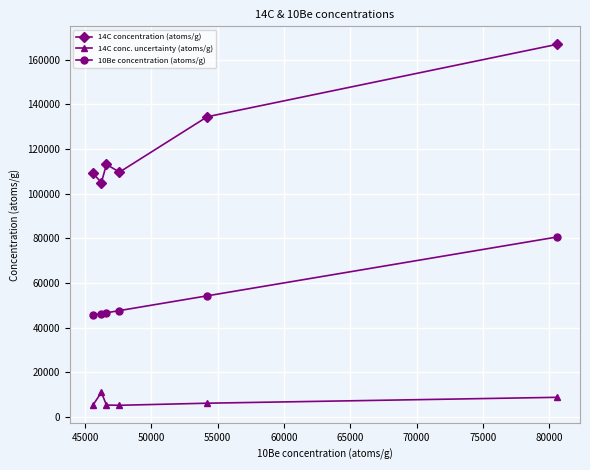

What is the value of the 14C conc. uncertainty (atoms/g) point at the 3rd from the left?

5254.1